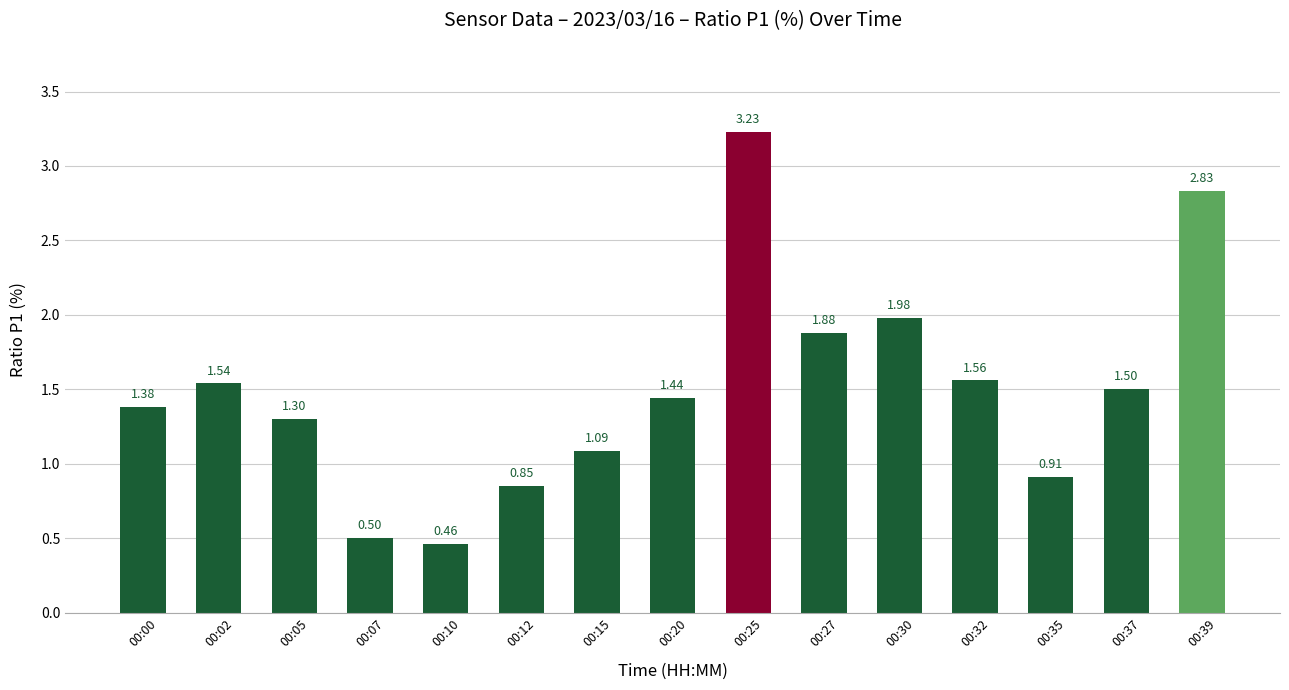

How many values are below 1?

4